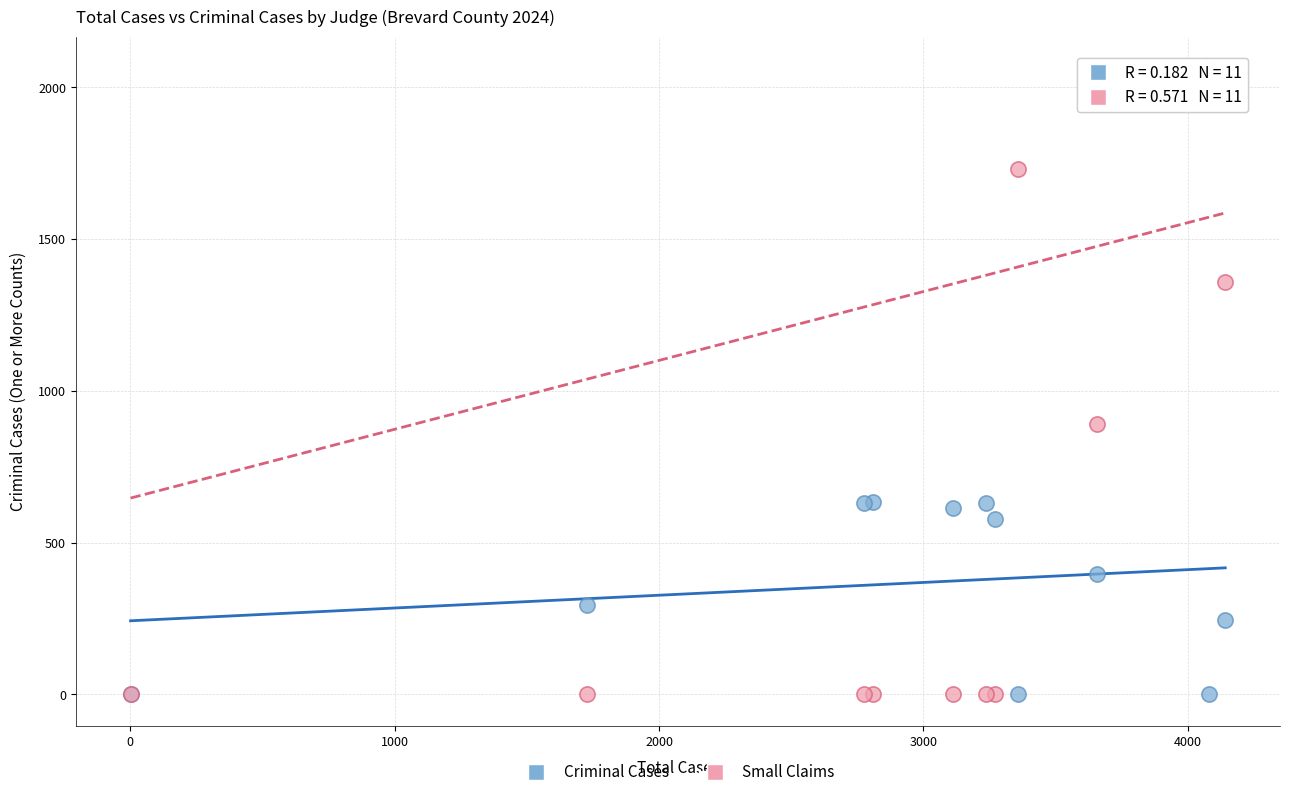

Across all series, what Y value is closest to 1031?

891